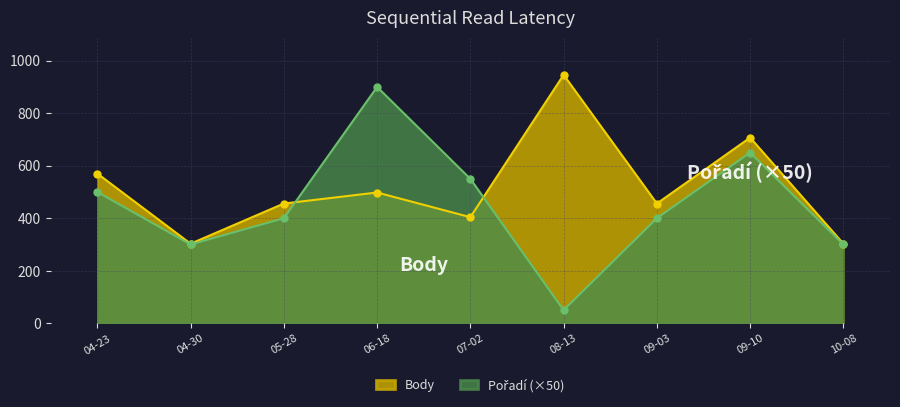

Is it true that Body equals 707 at 09-10?

True